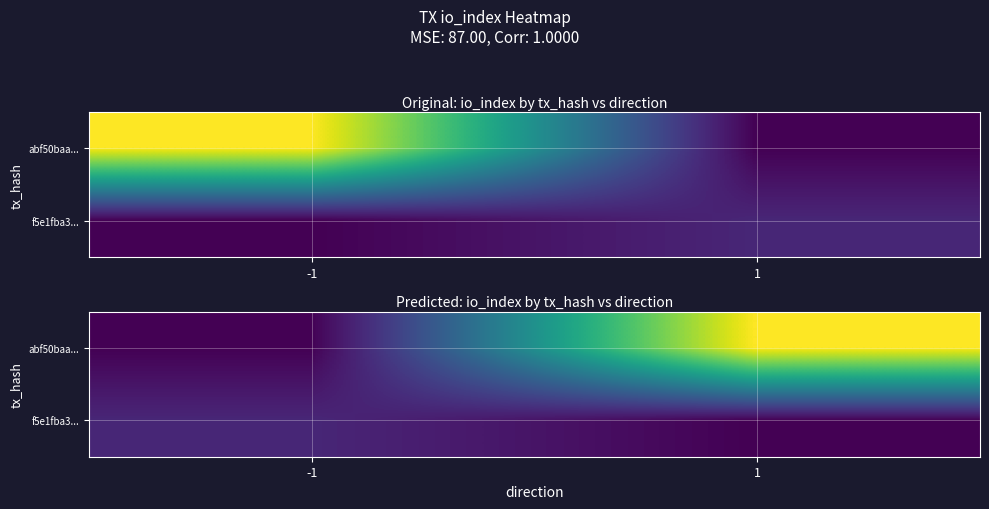

Which category has the lowest value across all series?

-1